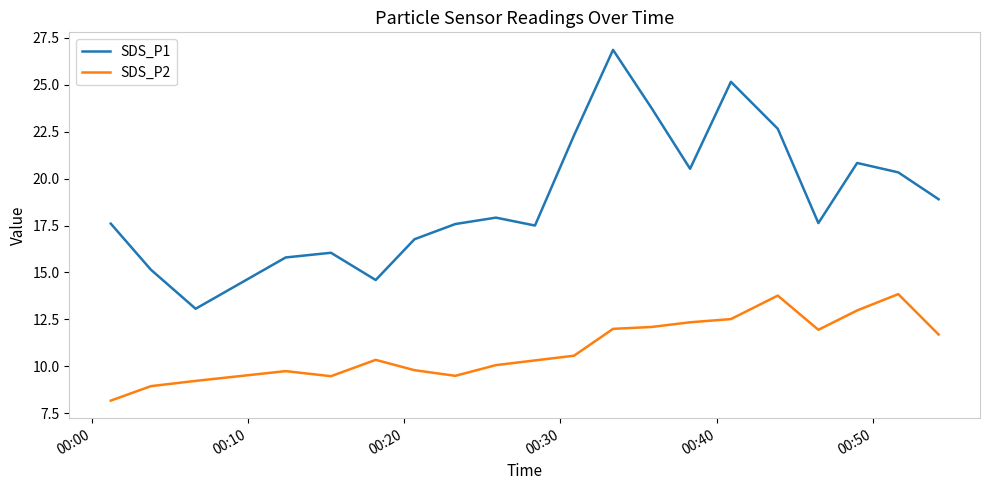

List the series in order of their overall mean, highest first.

SDS_P1, SDS_P2